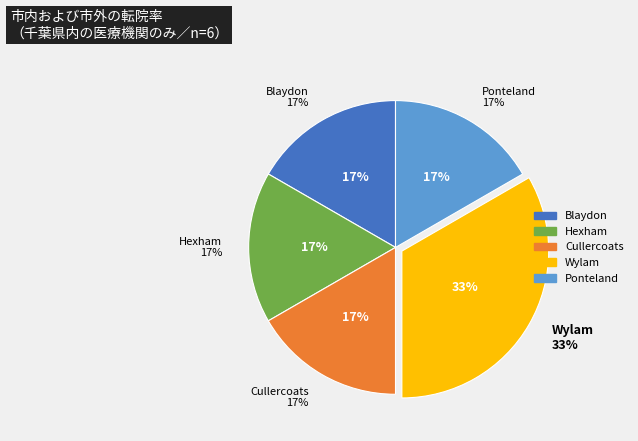

How many slices are in this pie chart?

5